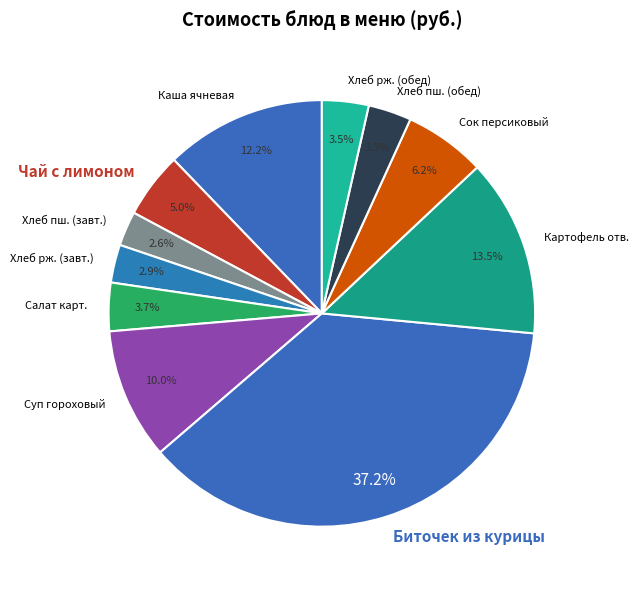

Is there a majority slice in this chart?

No